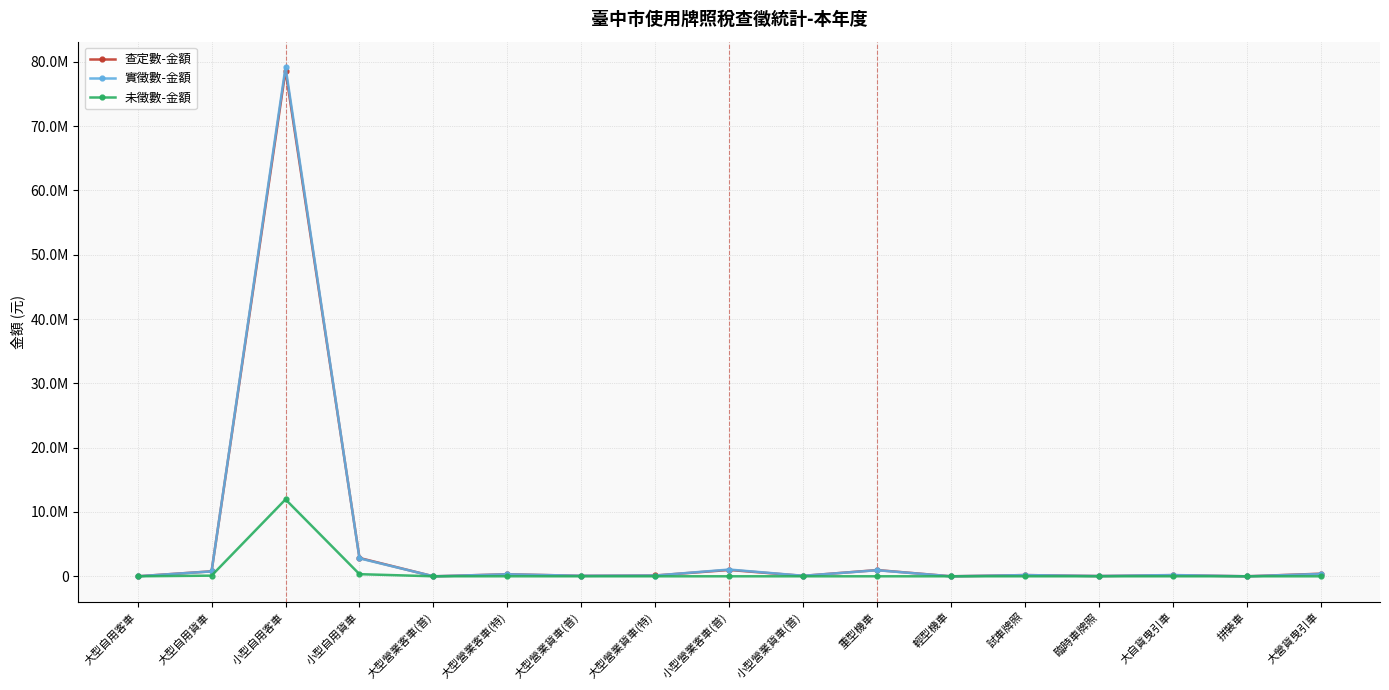

How many interior local peaks does the 實徵數-金額 series have?

6